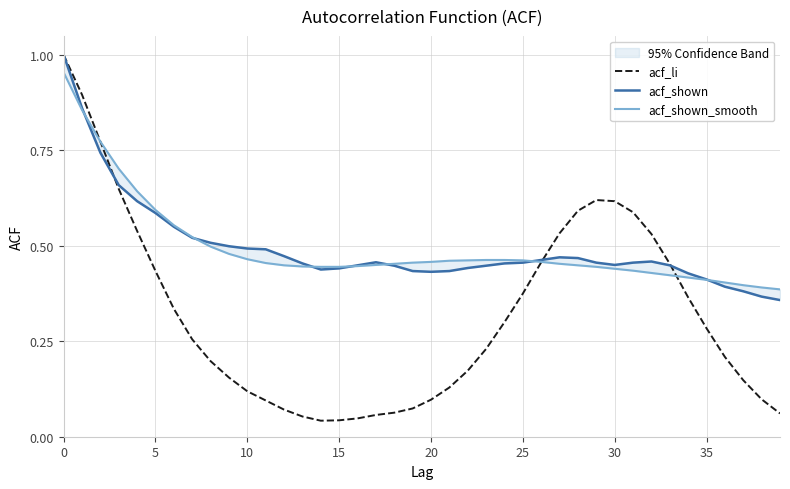

True or false: acf_li has a value of 1.0 at 0.

True